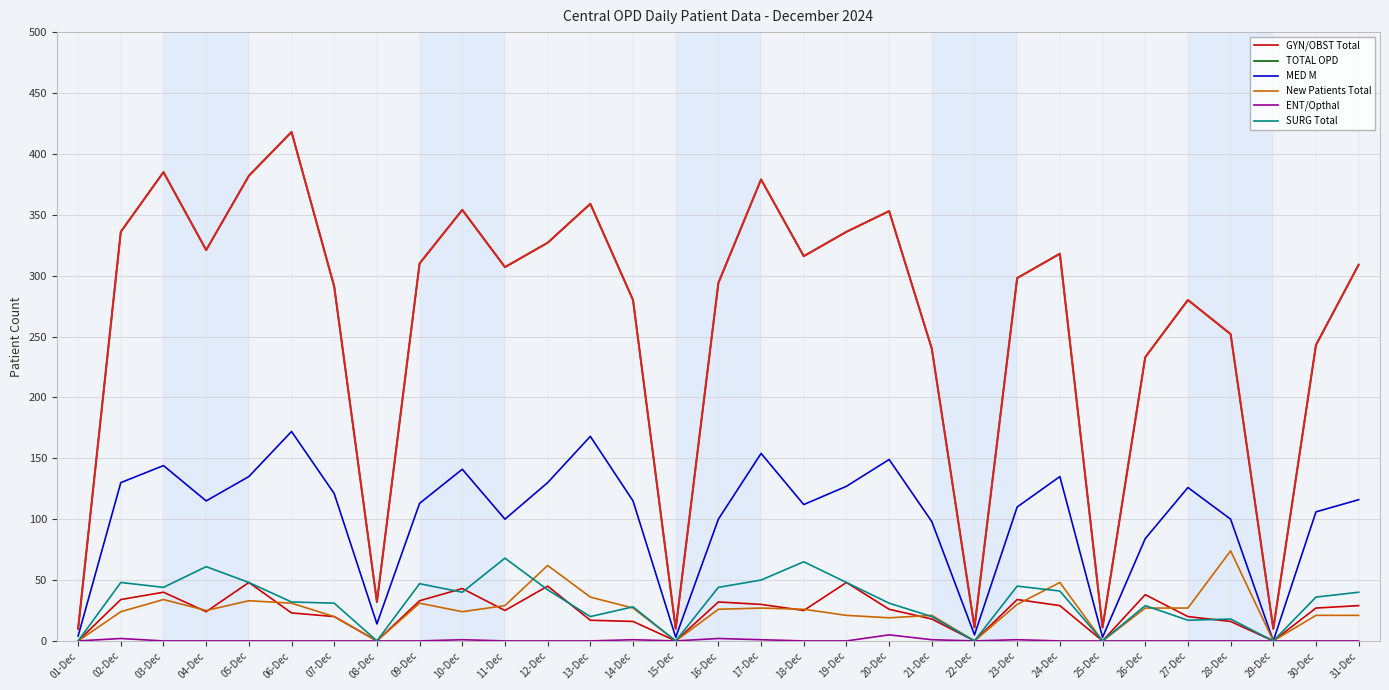

True or false: New Patients Total and TOTAL OPD cross at least once.

False